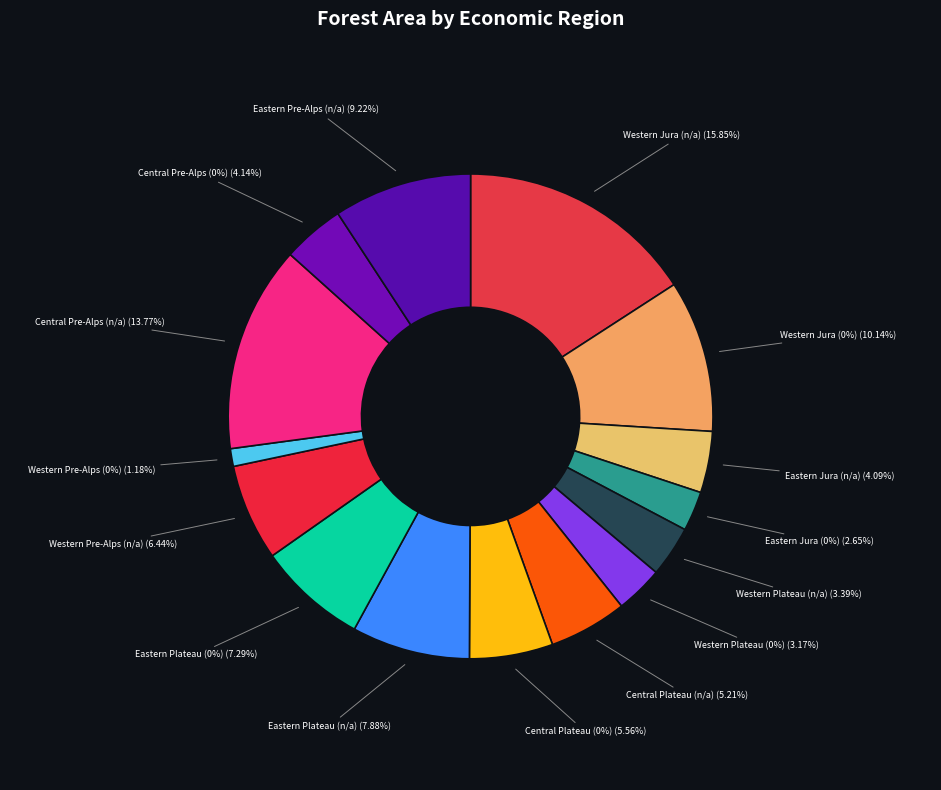

Combined, what portion of the pie is Eastern Jura (0%) and Central Pre-Alps (0%)?

6.8%